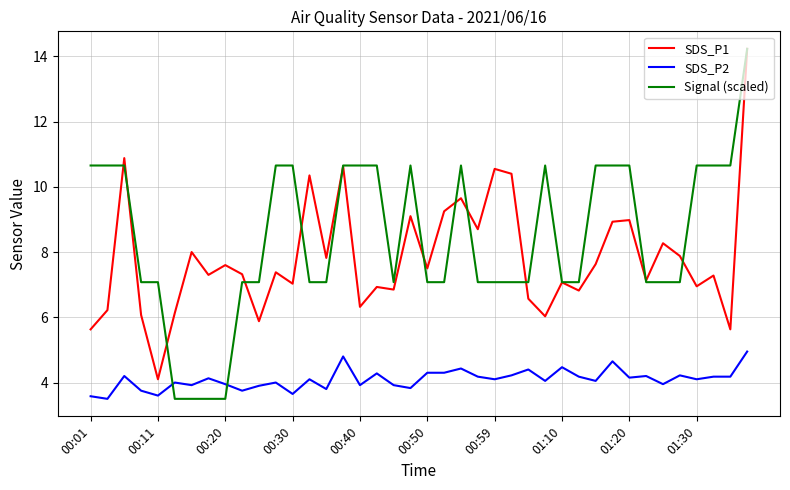

True or false: SDS_P1 and SDS_P2 intersect in this chart.

False